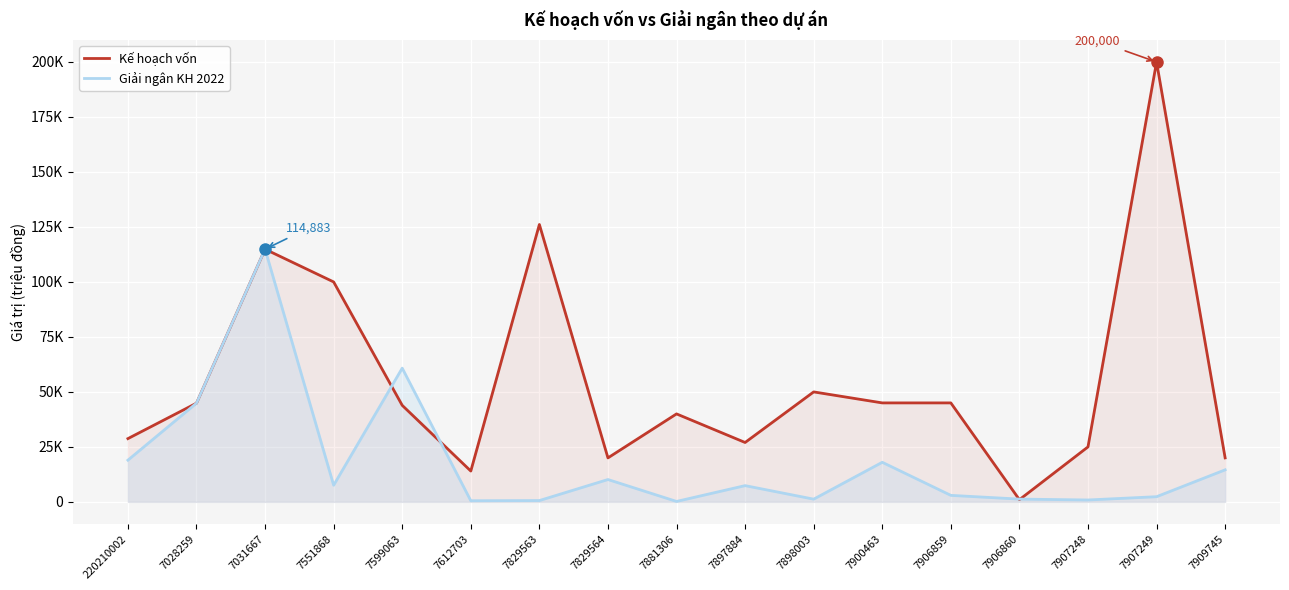

What position from the left is 7028259?

2